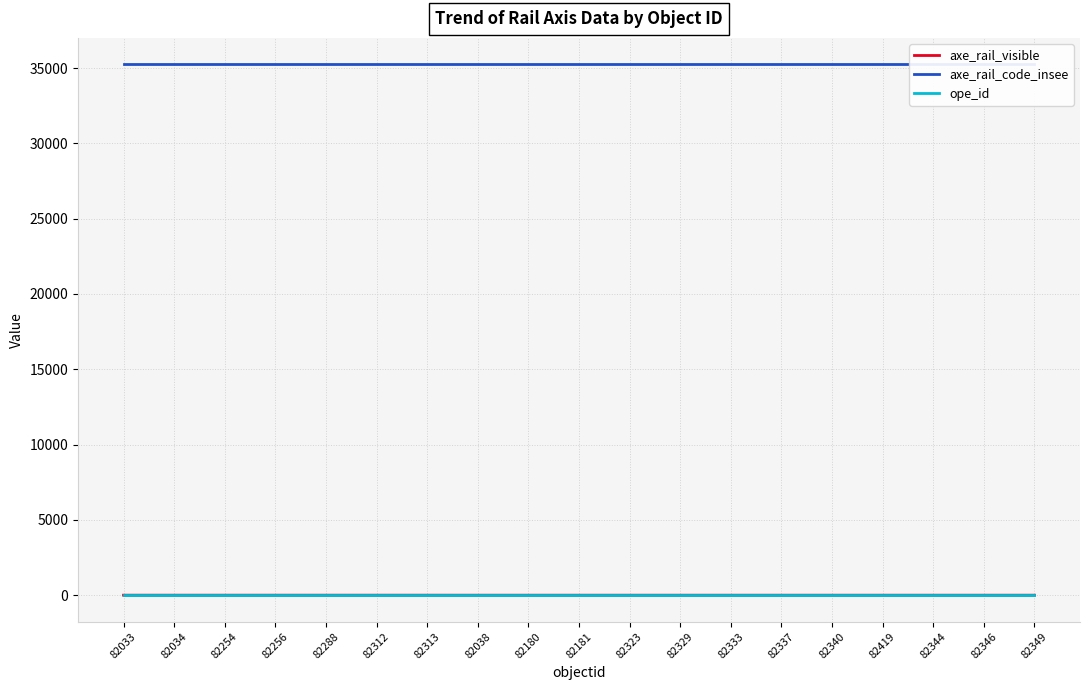

Which category has the lowest value in the ope_id series?

82033